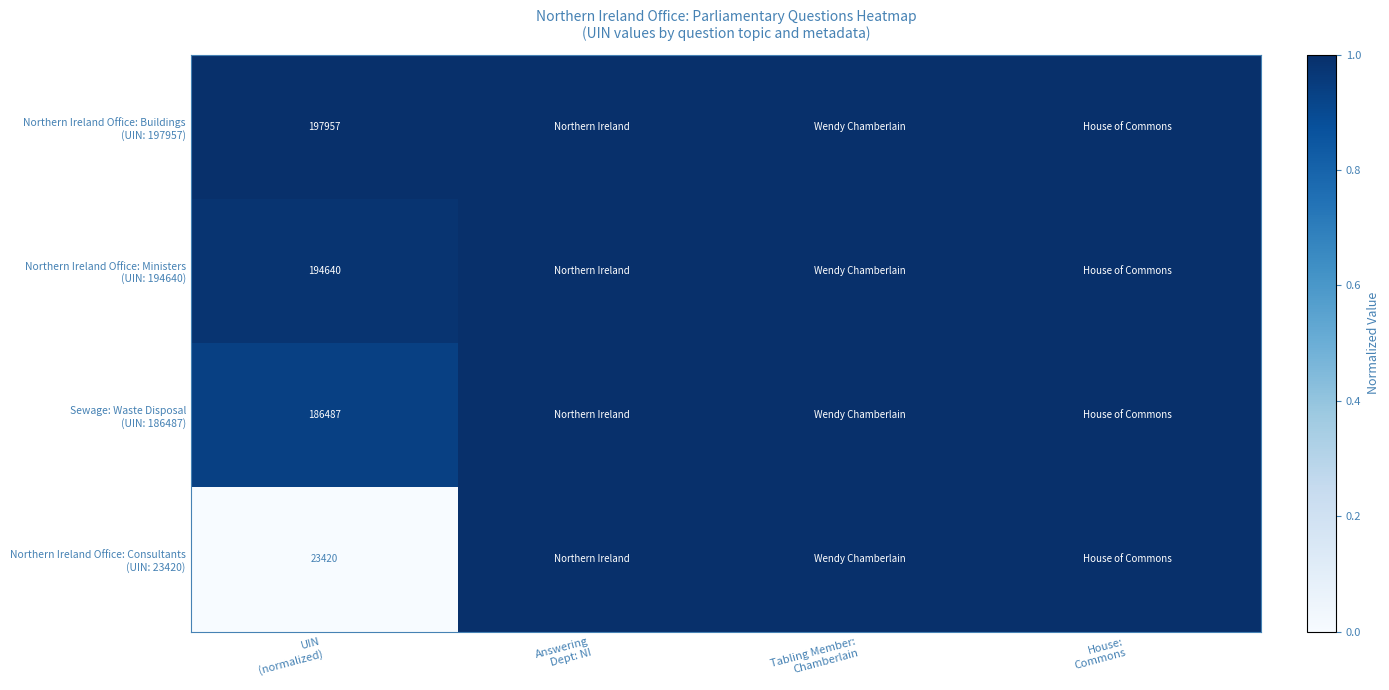

Which category has the highest value in the Northern Ireland Office: Consultants (UIN: 23420) series?

Answering Dept: NI